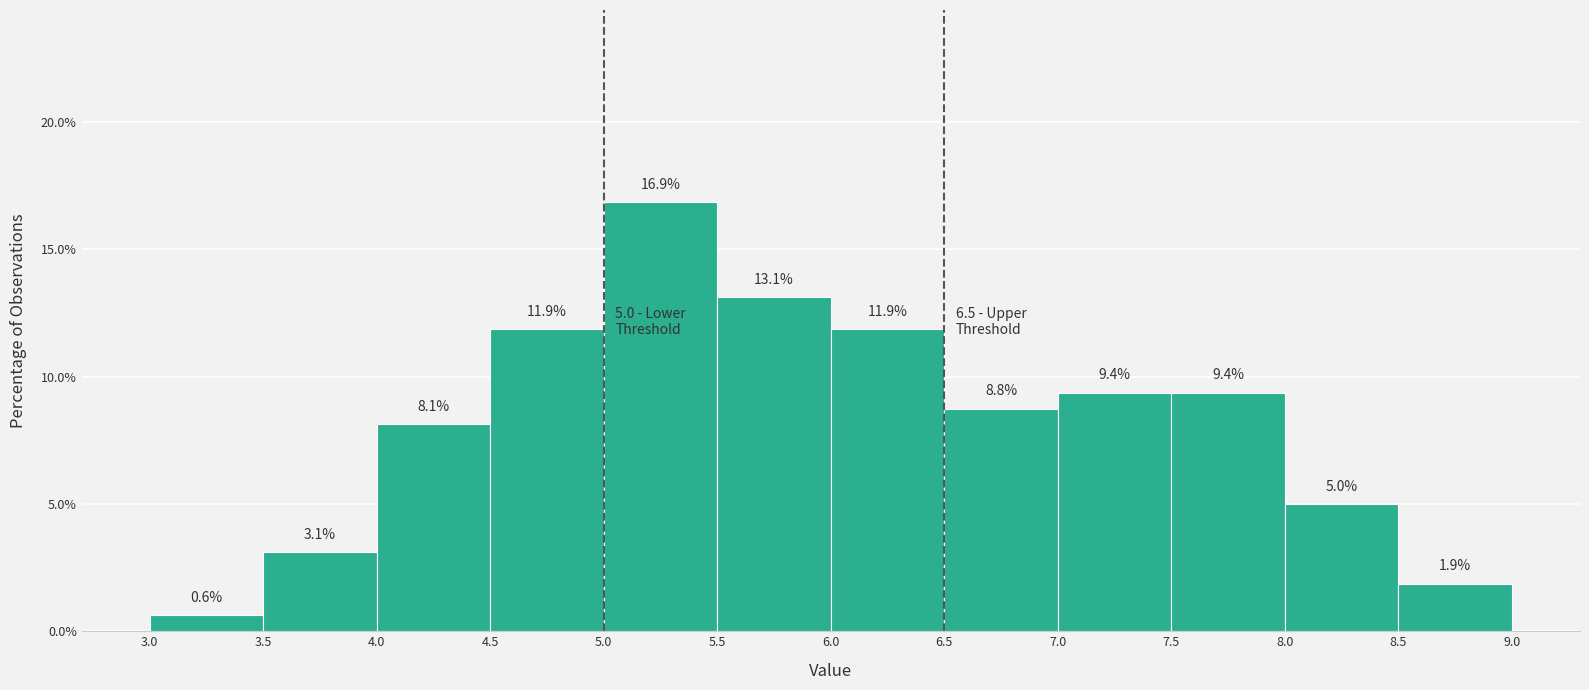

Reading left to right, list every bar in this chart as the range it spans on the x-axis followed by its height.

3.0 to 3.5: 0.6
3.5 to 4.0: 3.1
4.0 to 4.5: 8.1
4.5 to 5.0: 11.9
5.0 to 5.5: 16.9
5.5 to 6.0: 13.1
6.0 to 6.5: 11.9
6.5 to 7.0: 8.8
7.0 to 7.5: 9.4
7.5 to 8.0: 9.4
8.0 to 8.5: 5.0
8.5 to 9.0: 1.9